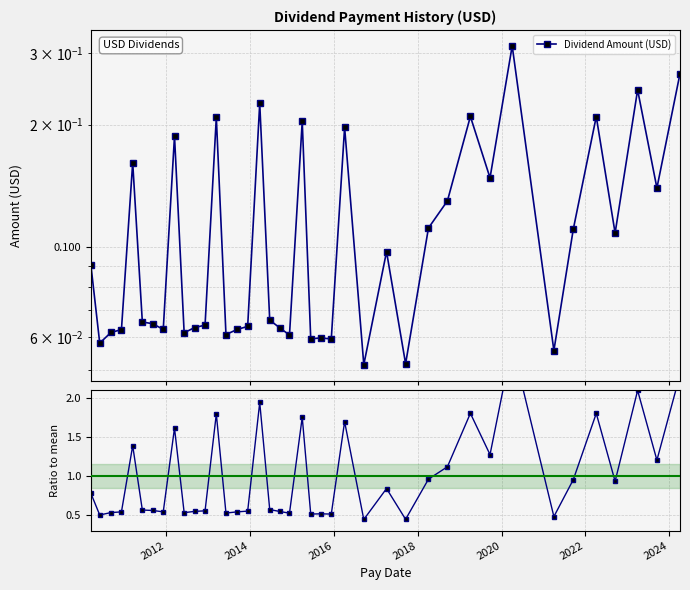

True or false: Dividend Amount (USD) and Ratio to mean cross at least once.

False